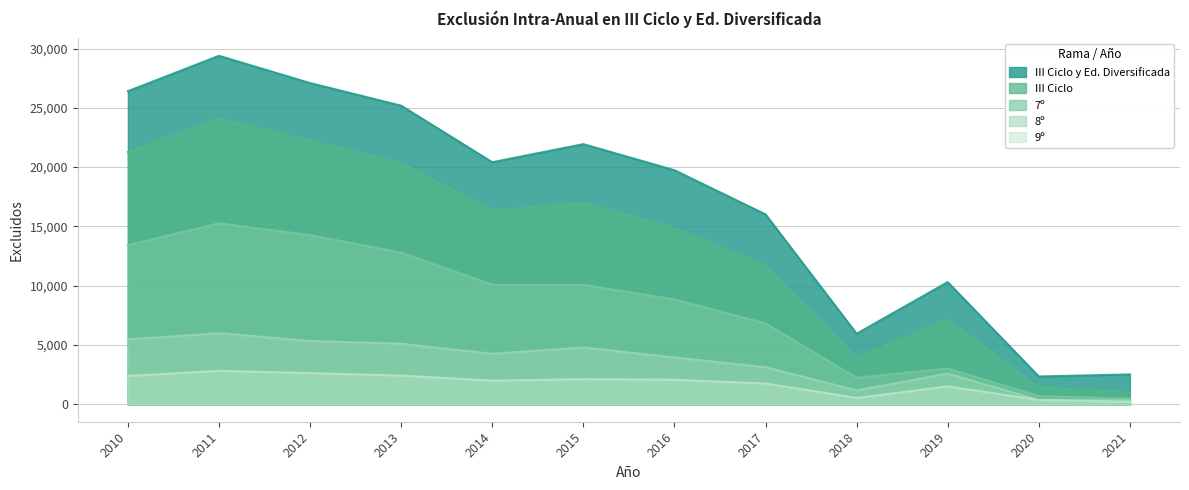

Where is 7º nearest to the value 7868?

2016